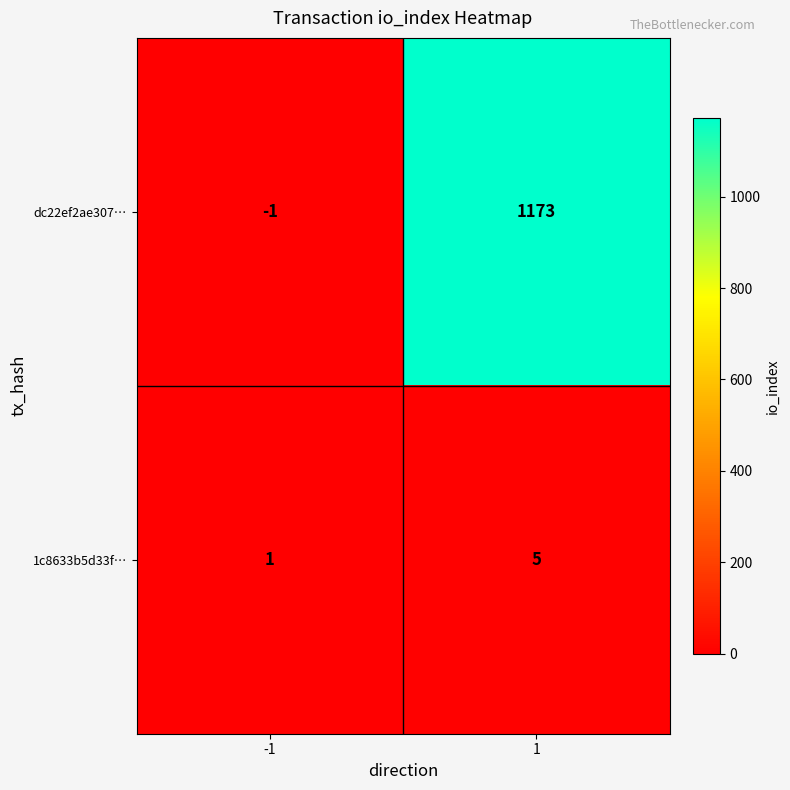

List the series in order of their peak value, lowest first.

1c8633b5d33f…, dc22ef2ae307…